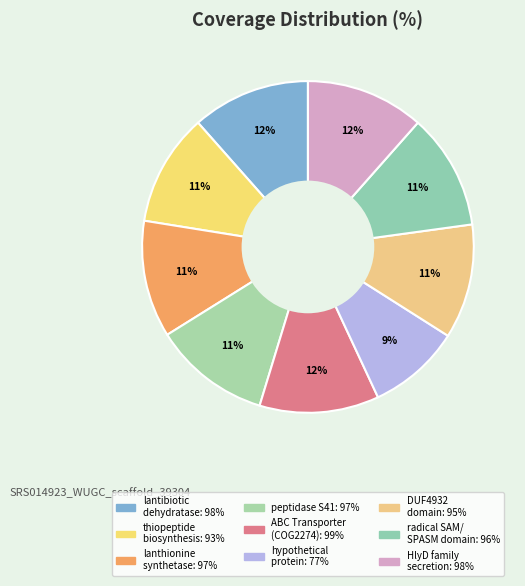

Does any single category account for the majority?

No